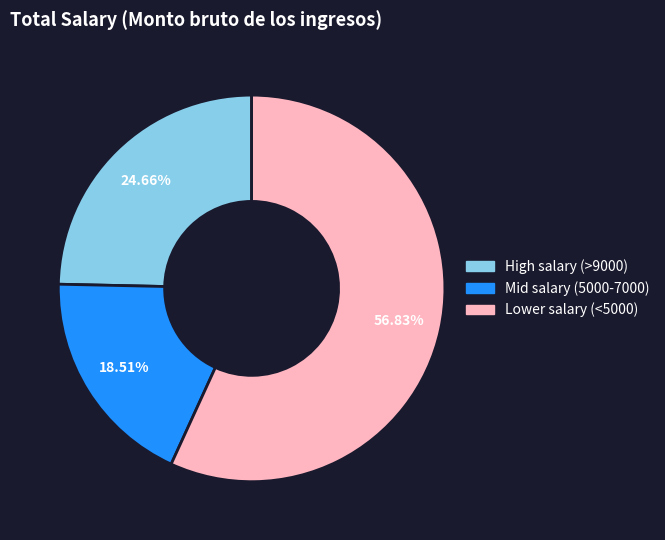

Rank the categories by value from lowest to highest.

Mid salary (5000-7000), High salary (>9000), Lower salary (<5000)